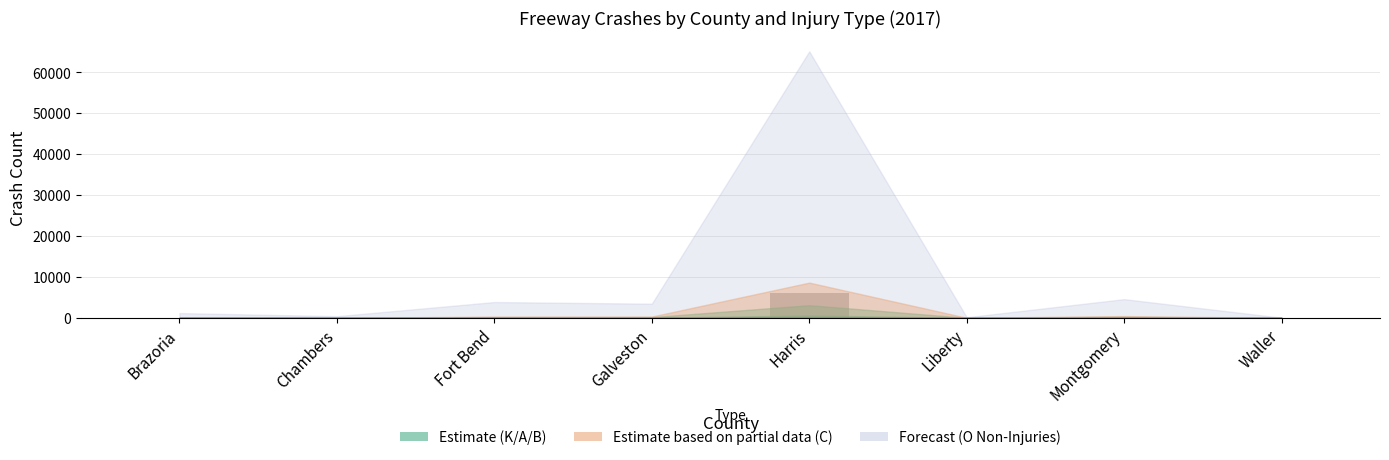

At which category does the chart reach its peak across all series?

Harris